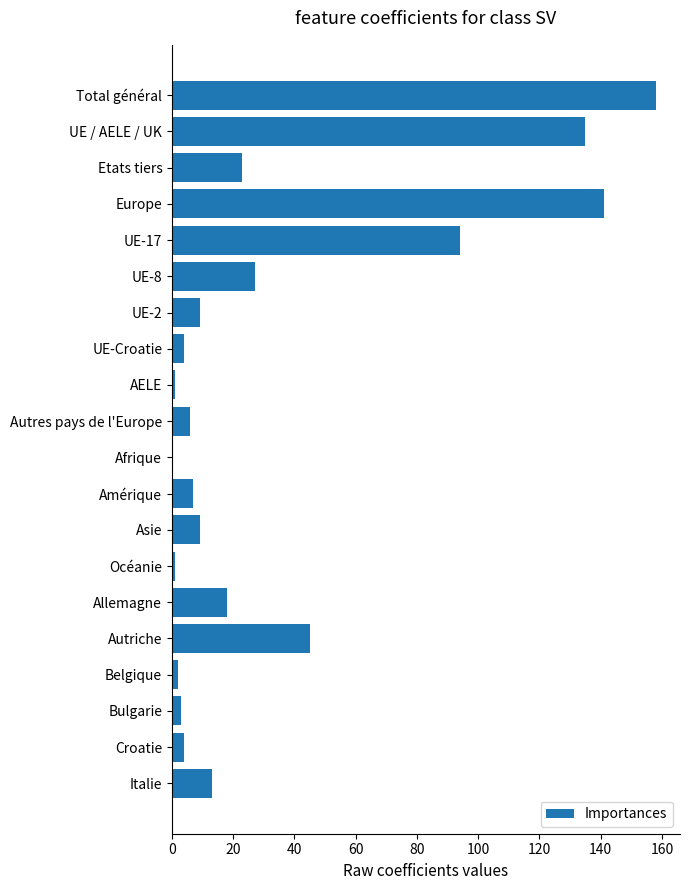

Approximately how many times larger is the value at Total général compared to Autres pays de l'Europe?

26.3